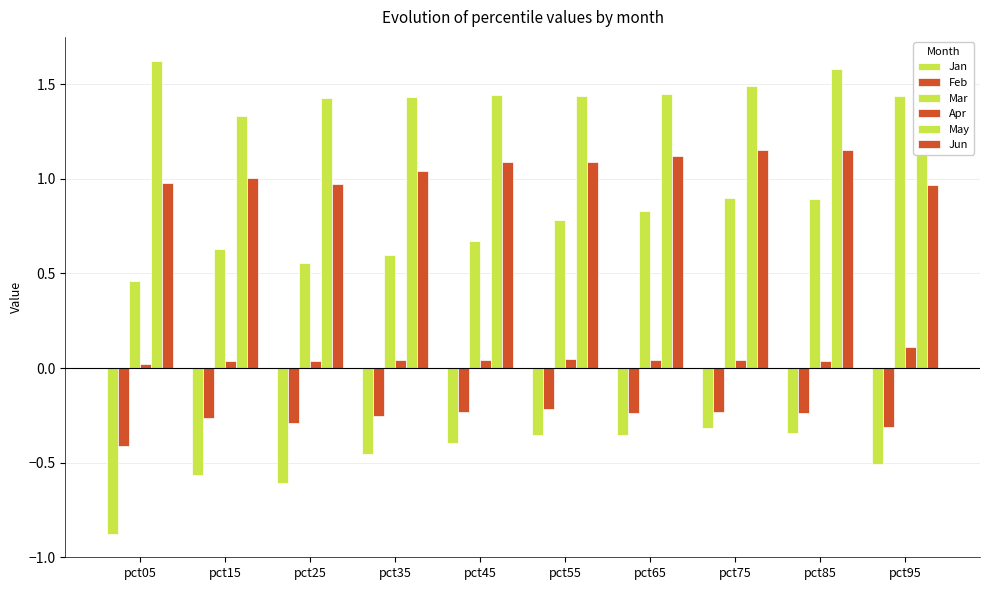

At which label is Jun closest to 1?

pct15